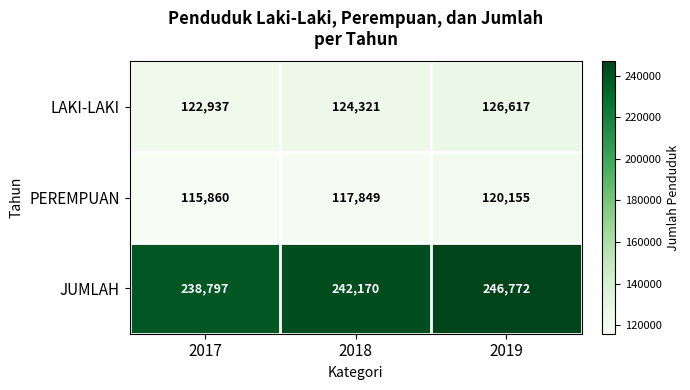

At how many categories does at least one series exceed 161903?

3